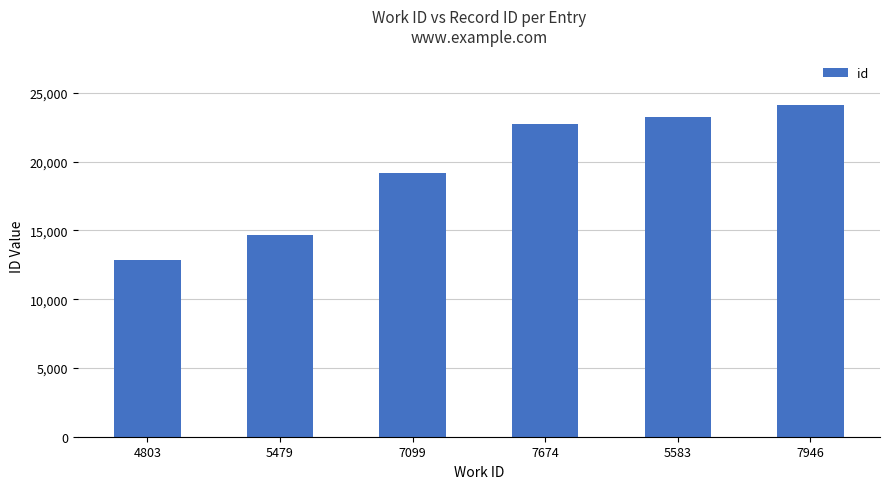

How many bars are there in total?

6